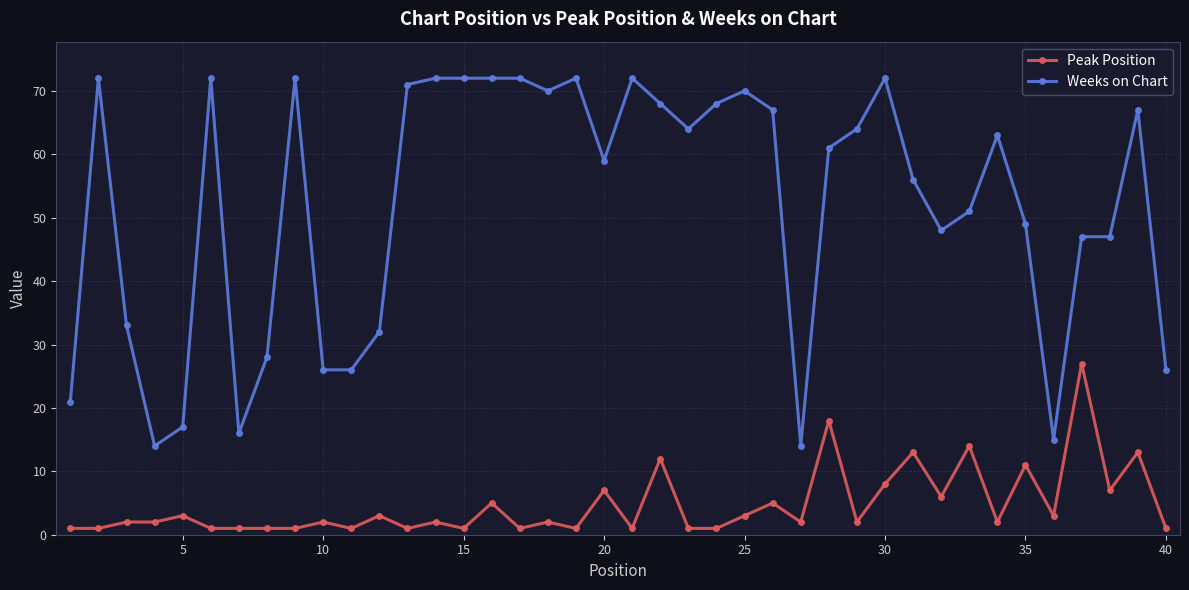

How many lines are shown in the chart?

2